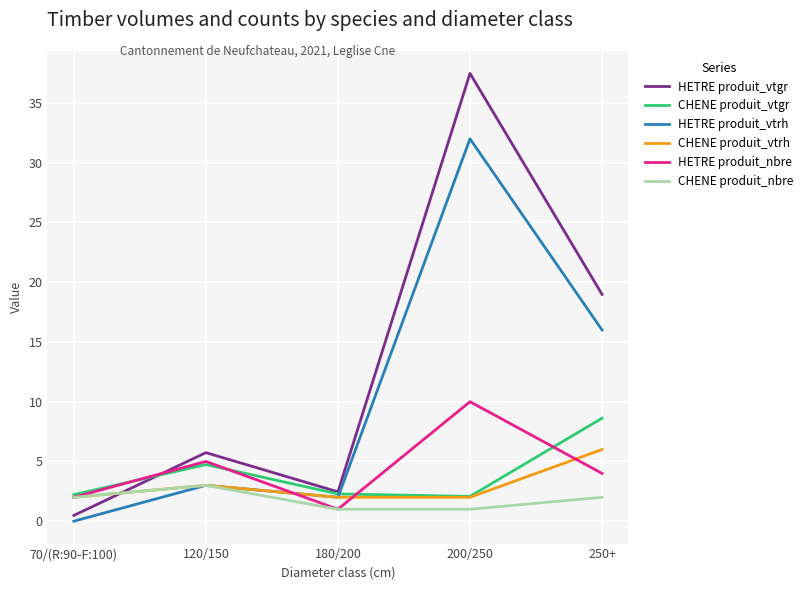

What value does the HETRE produit_vtgr series have at 180/200?

2.5